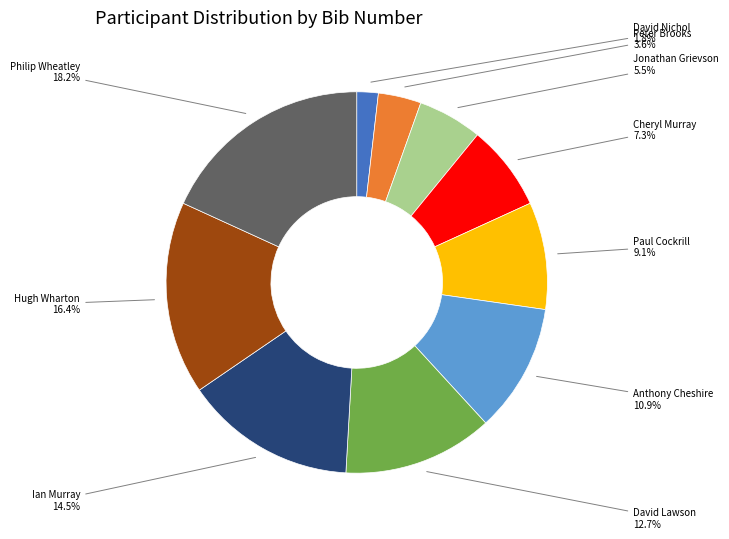

Combined, do Philip Wheatley and Paul Cockrill account for over 50%?

No